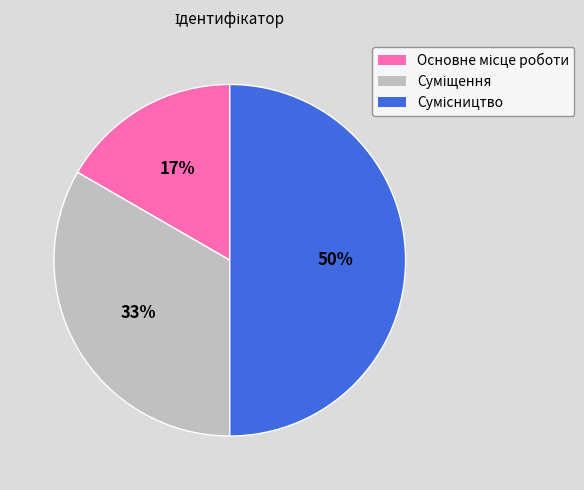

To the nearest percent, what is the difference between the largest and smallest slice percentages?

33%